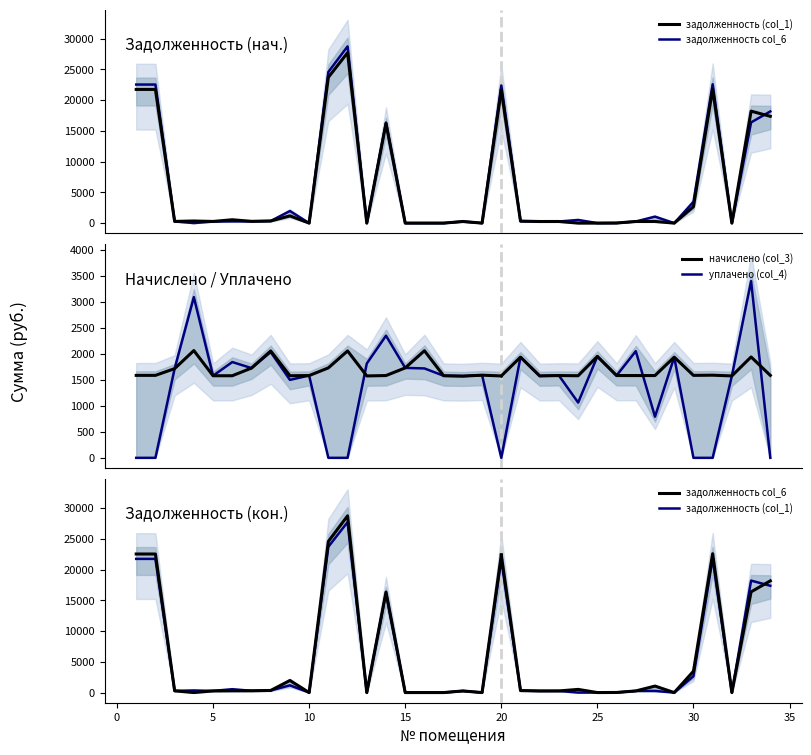

What is the maximum value for уплачено (col_4)?

3400.0